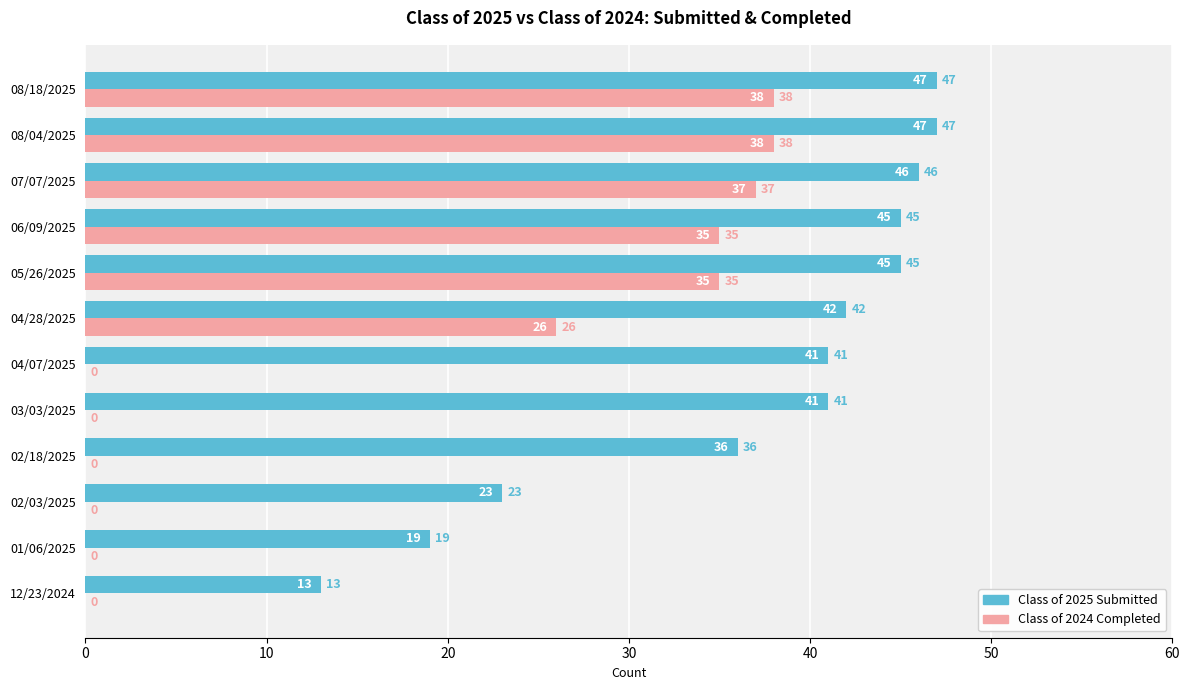

Which series changed the most between 01/06/2025 and 05/26/2025?

Class of 2024 Completed